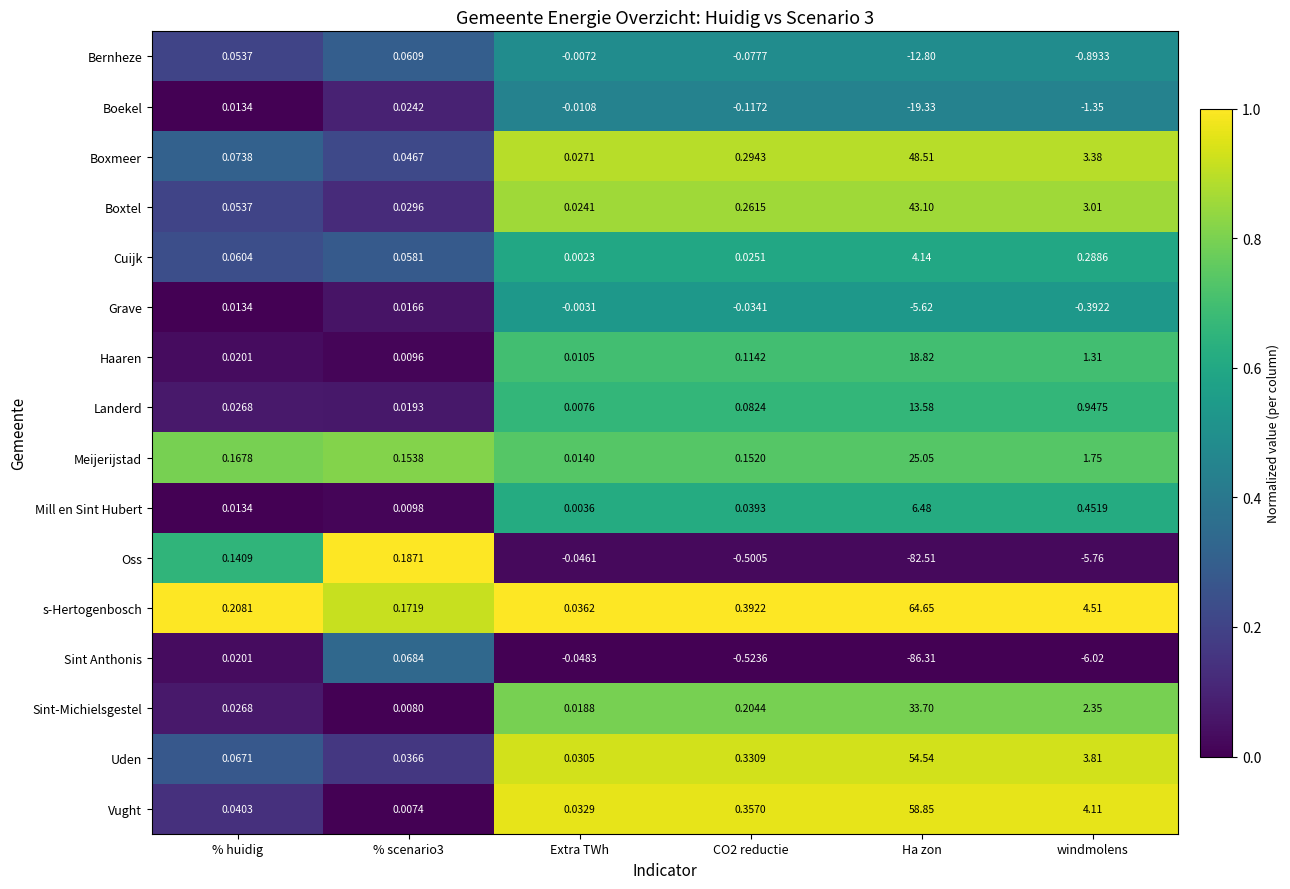

At which category does the chart reach its peak across all series?

Ha zon